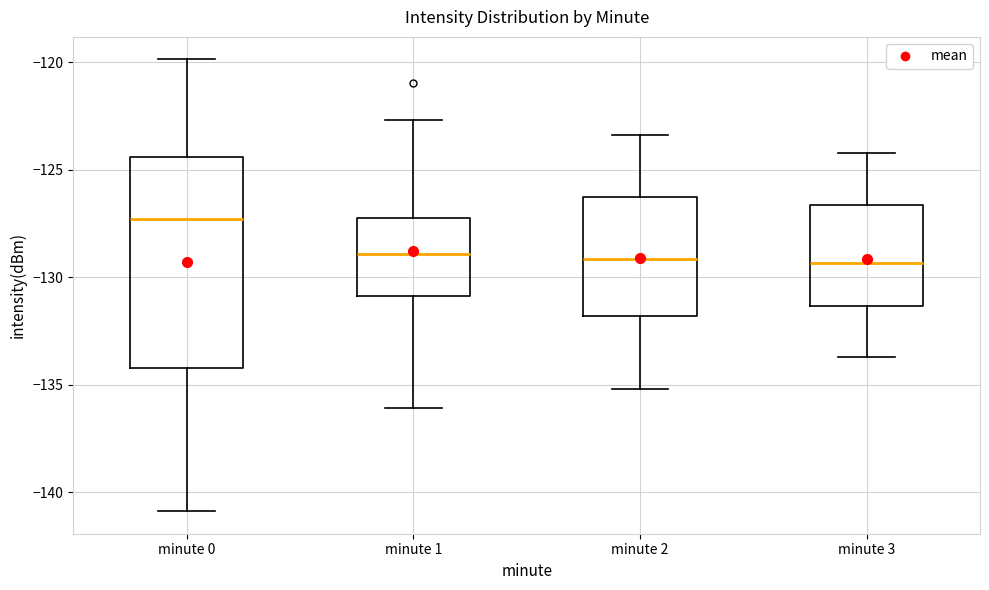

Reading left to right, transcribe this box plot: for each box, give where its median line is, the range the box spans, and where its two whiskers end, as read against the y-axis. The values are not printed on the chart, so give them approximately, as read against the axis.

minute 0: median -127.5, box -134.0 to -124.5, whiskers -141.0 to -120.0
minute 1: median -129.0, box -131.0 to -127.0, whiskers -136.0 to -122.5
minute 2: median -129.0, box -132.0 to -126.5, whiskers -135.0 to -123.5
minute 3: median -129.5, box -131.5 to -126.5, whiskers -133.5 to -124.0